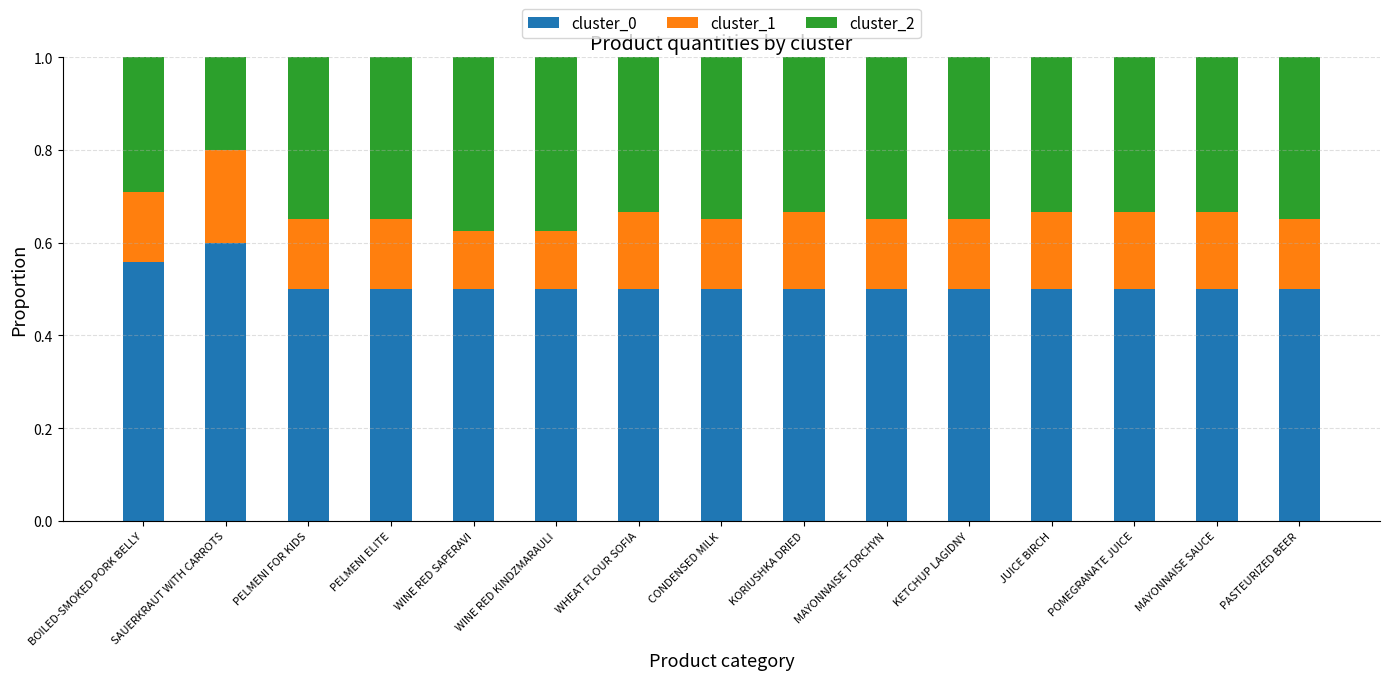

Which category has the highest value in the cluster_0 series?

SAUERKRAUT WITH CARROTS